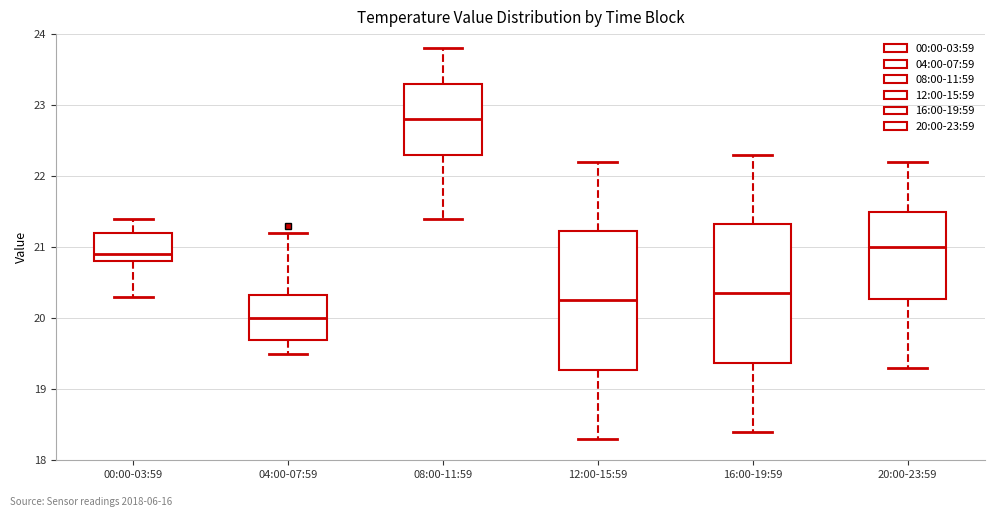

Reading left to right, transcribe this box plot: for each box, give where its median line is, the range the box spans, and where its two whiskers end, as read against the y-axis. The values are not printed on the chart, so give them approximately, as read against the axis.

00:00-03:59: median 20.9, box 20.8 to 21.2, whiskers 20.3 to 21.4
04:00-07:59: median 20.0, box 19.7 to 20.3, whiskers 19.5 to 21.2
08:00-11:59: median 22.8, box 22.3 to 23.3, whiskers 21.4 to 23.8
12:00-15:59: median 20.3, box 19.3 to 21.2, whiskers 18.3 to 22.2
16:00-19:59: median 20.4, box 19.4 to 21.3, whiskers 18.4 to 22.3
20:00-23:59: median 21.0, box 20.3 to 21.5, whiskers 19.3 to 22.2